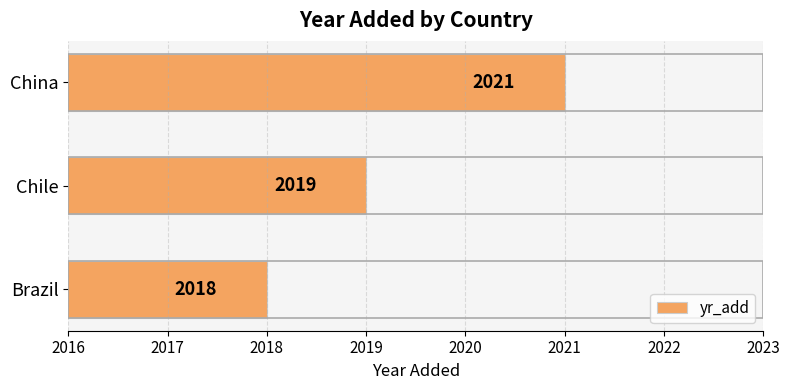

What is the average value?

2019